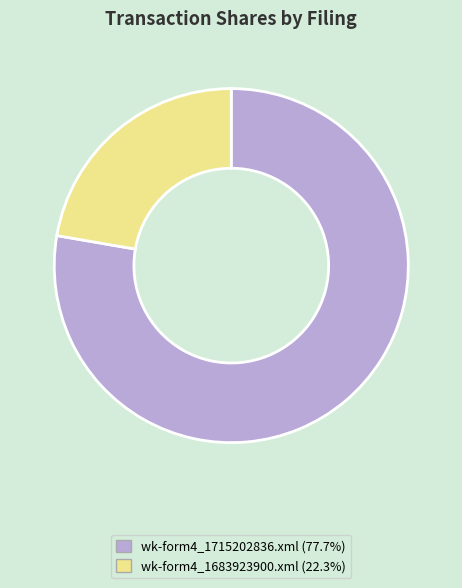

Which slice is the smallest?

wk-form4_1683923900.xml